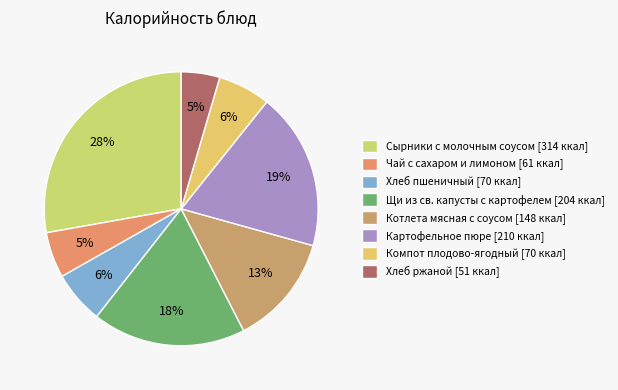

To the nearest percent, what portion does Компот плодово-ягодный represent?

6%